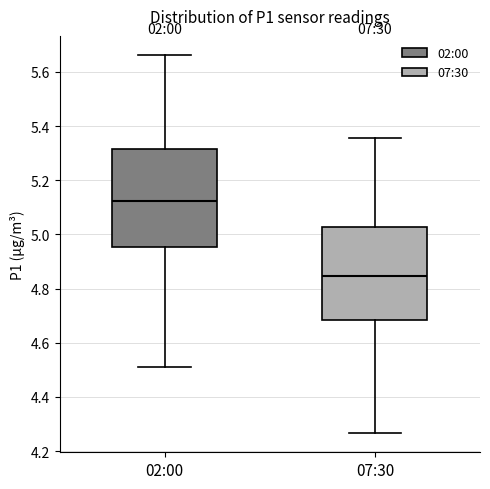

Which box's median line is the highest?

02:00